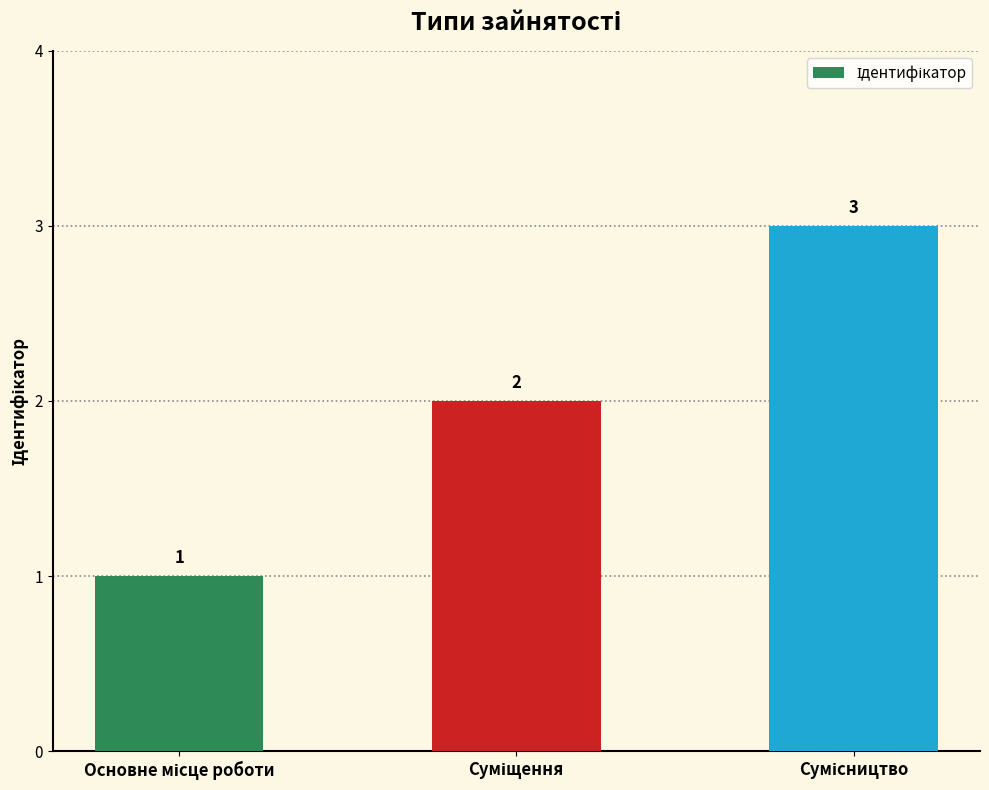

Count the values in the range 1 to 3.

3